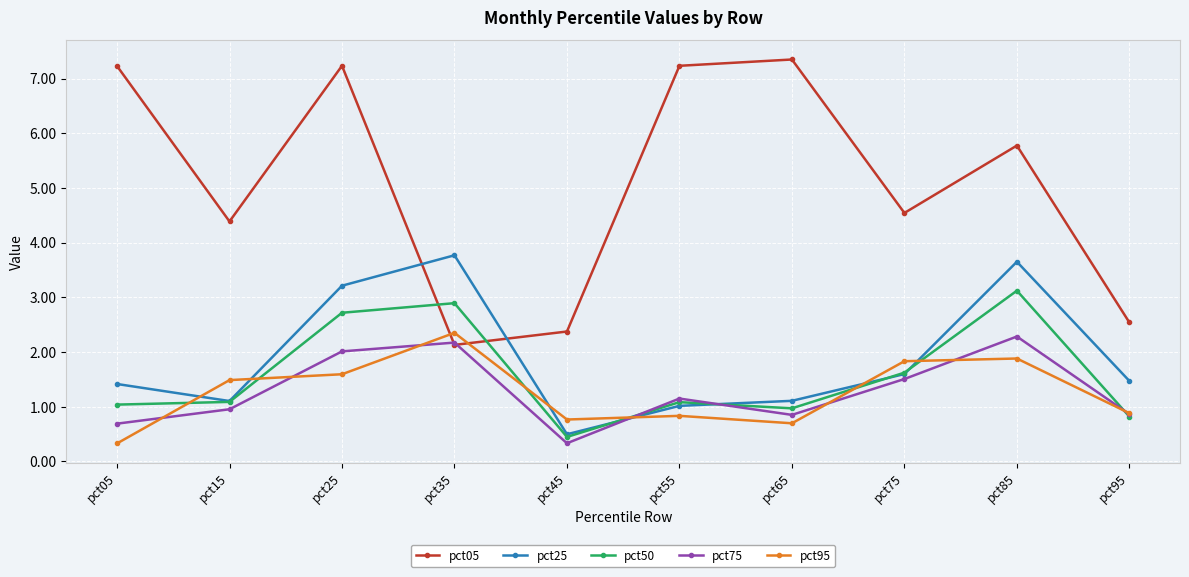

At which label is pct05 closest to 4?

pct15